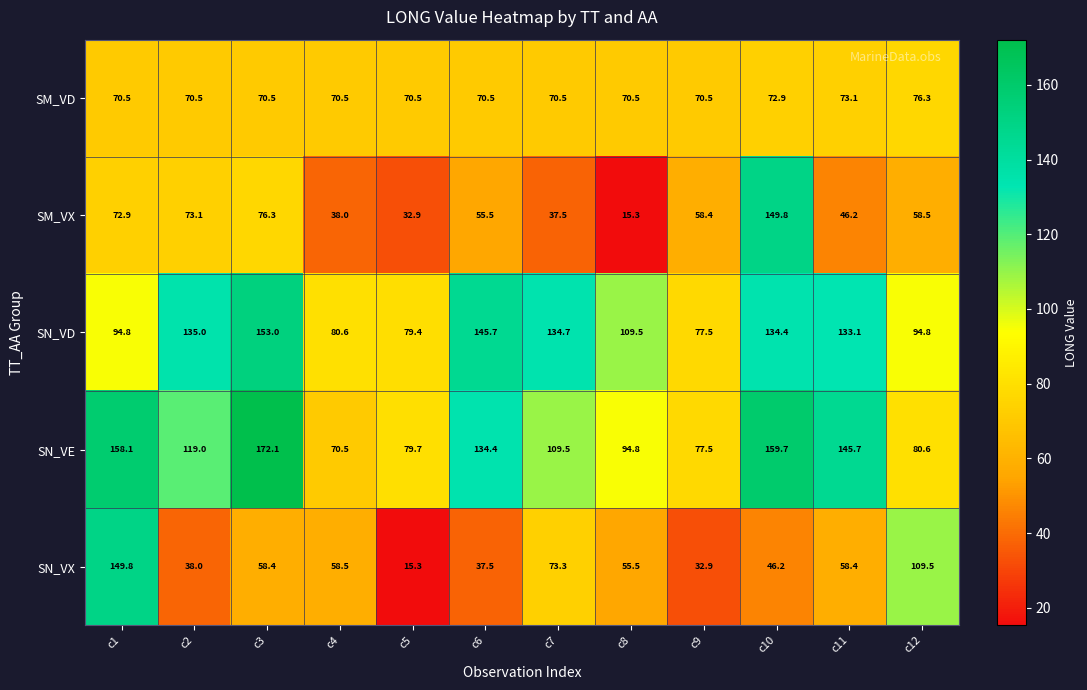

The value of SM_VX at c10 is 60.6. True or false?

False